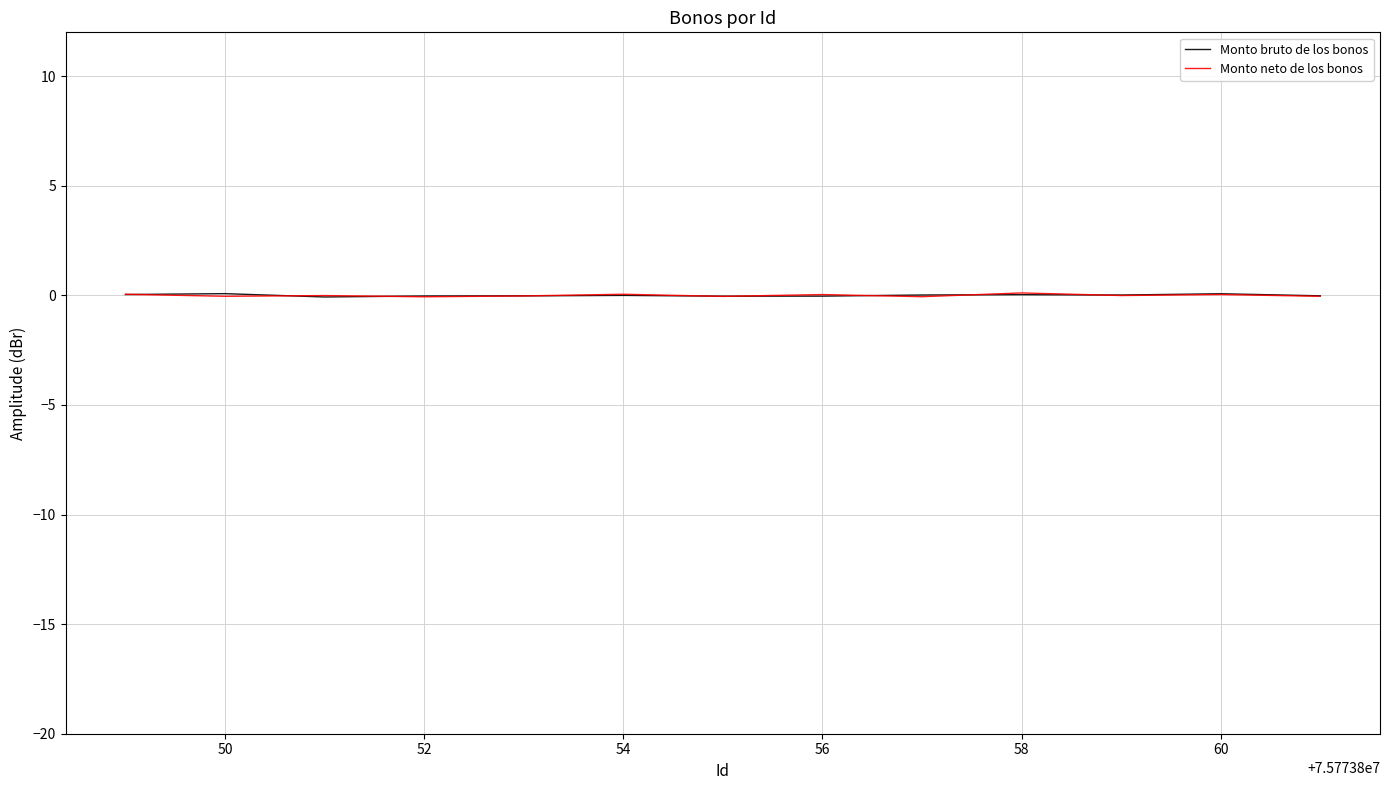

How many interior local peaks does the Monto bruto de los bonos series have?

4